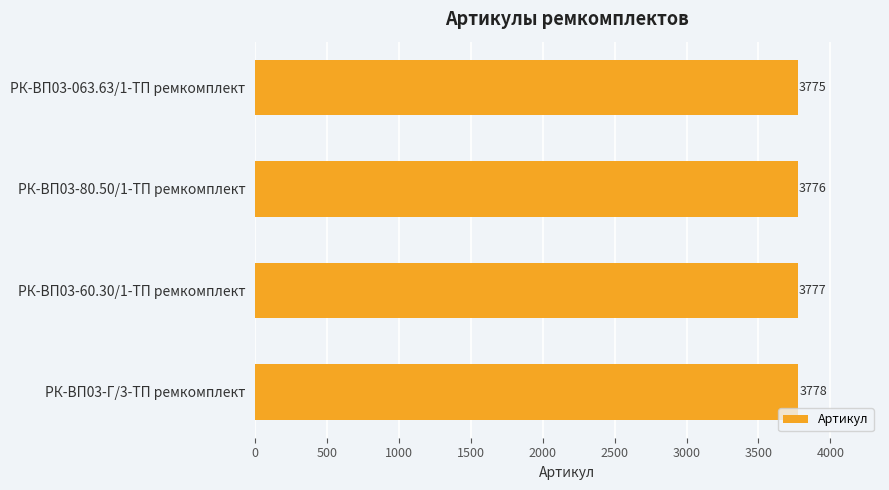

Are the bars grouped side by side (vs. stacked)?

No